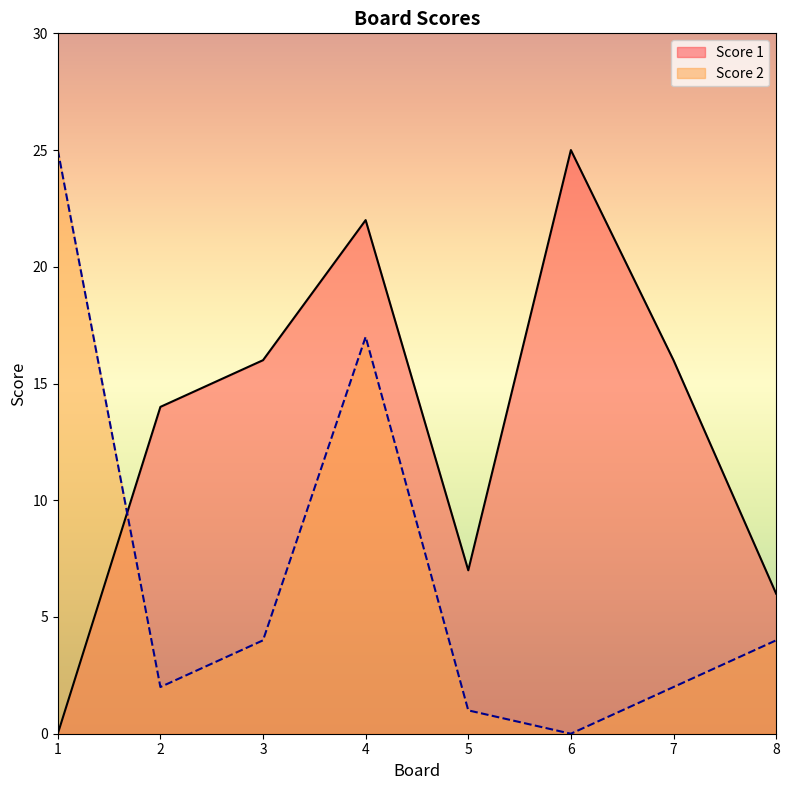

In Score 2, how many points are higher than both neighbors (excluding endpoints)?

1